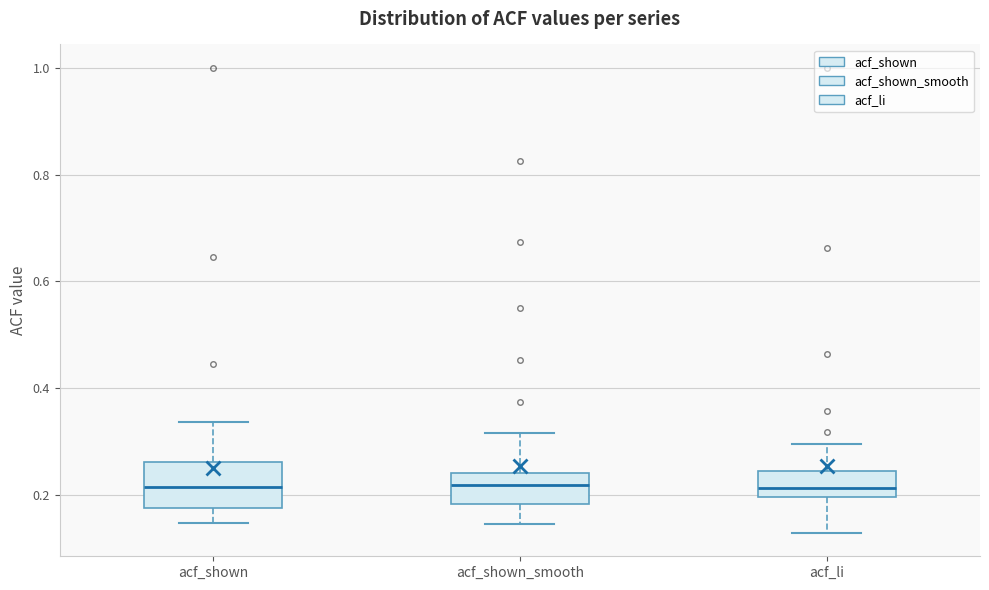

Where is the upper edge of the box for acf_shown_smooth on the y-axis? The values are not printed on the chart, so give them approximately, as read against the axis.

0.24